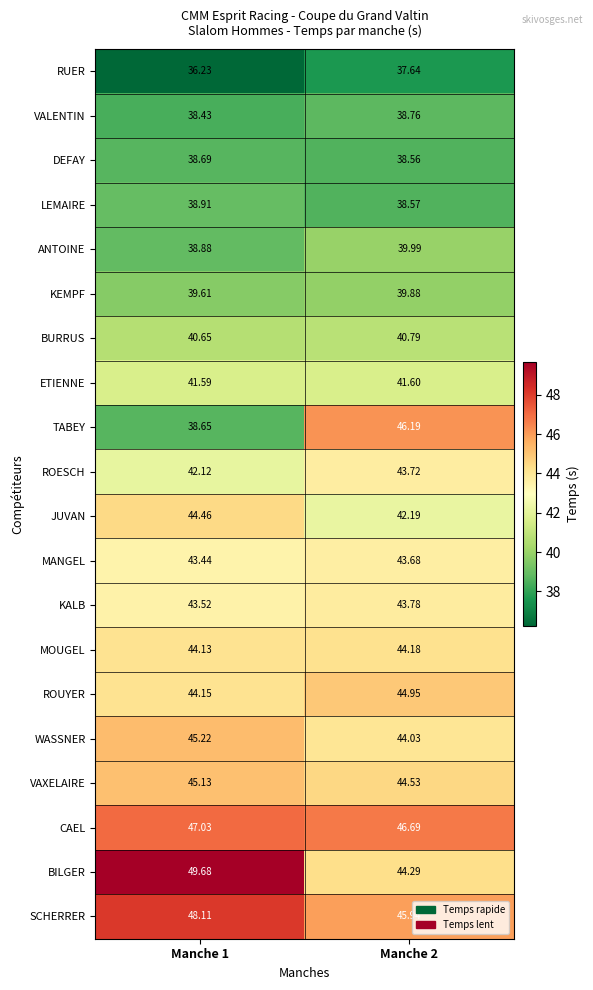

Which series has the widest spread of values?

TABEY